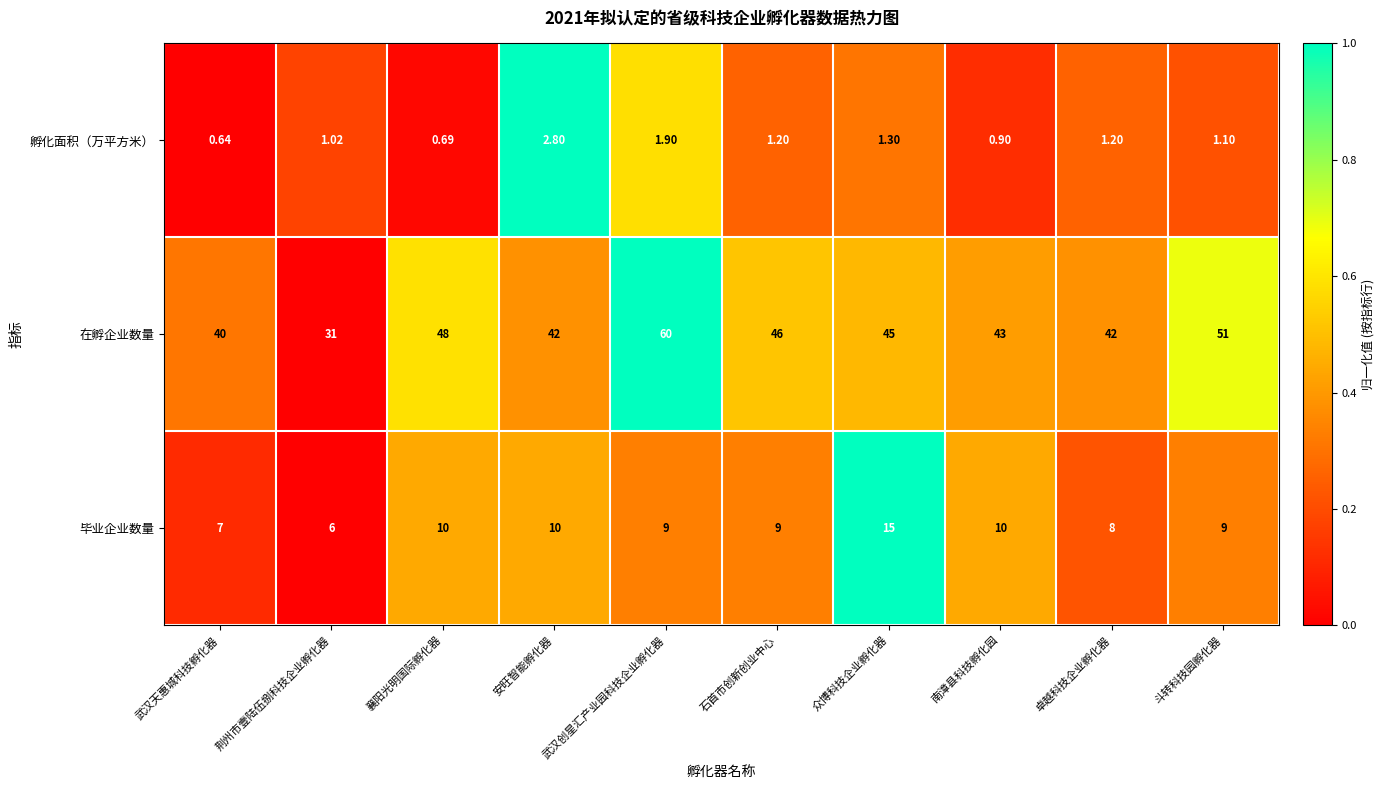

Where does the 在孵企业数量 series first go above 45?

襄阳光明国际孵化器